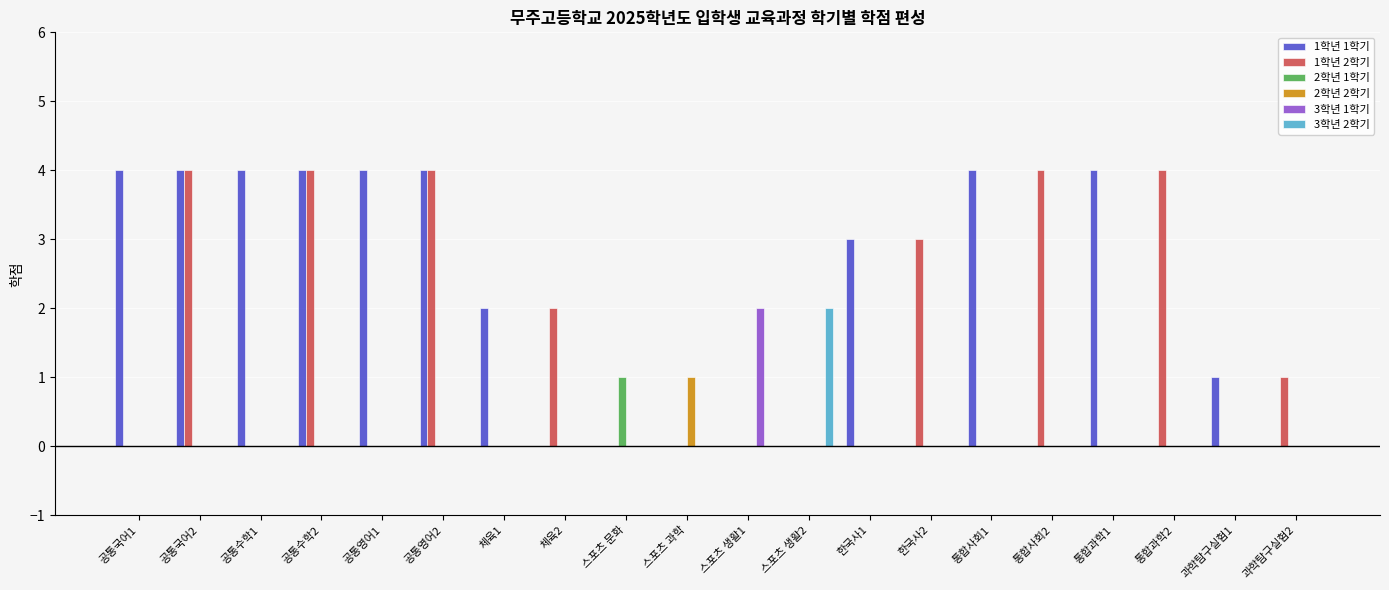

Which category has the highest value in the 2학년 2학기 series?

스포츠 과학